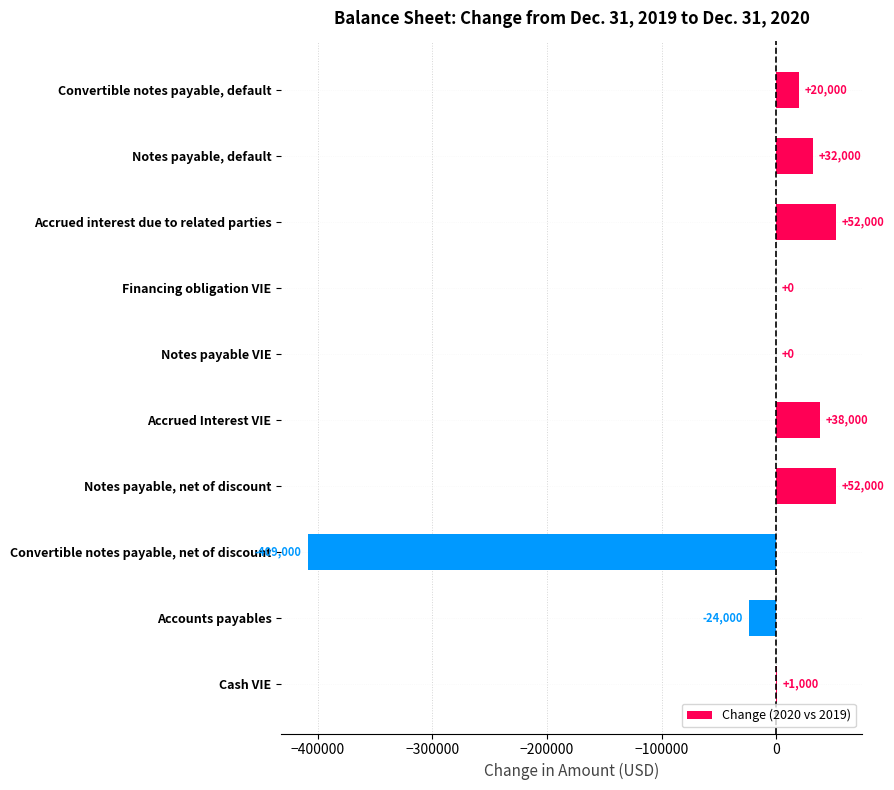

How many categories are shown in the chart?

10